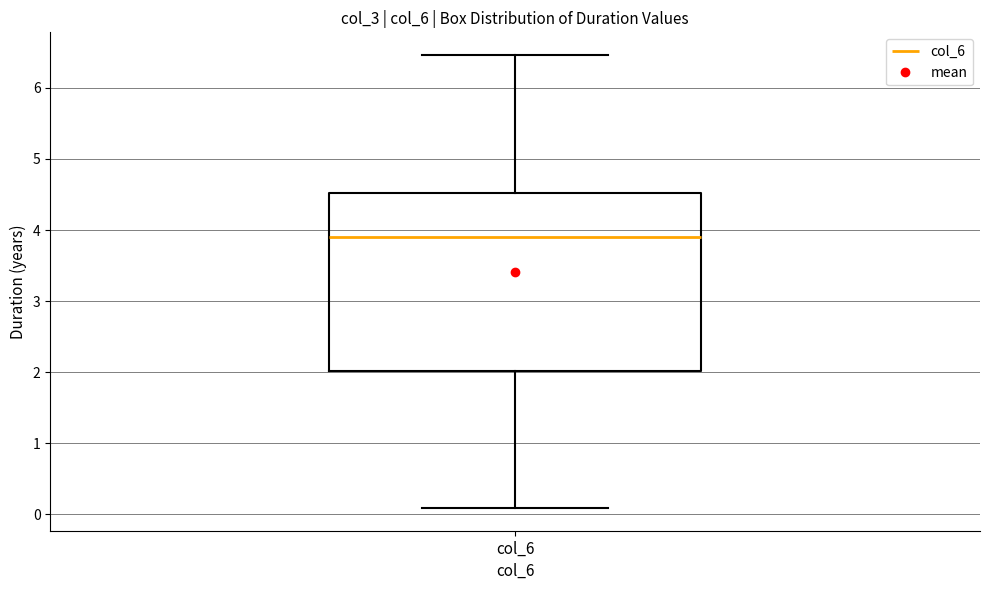

Where does the upper whisker of the box for col_6 end on the y-axis? The values are not printed on the chart, so give them approximately, as read against the axis.

6.5